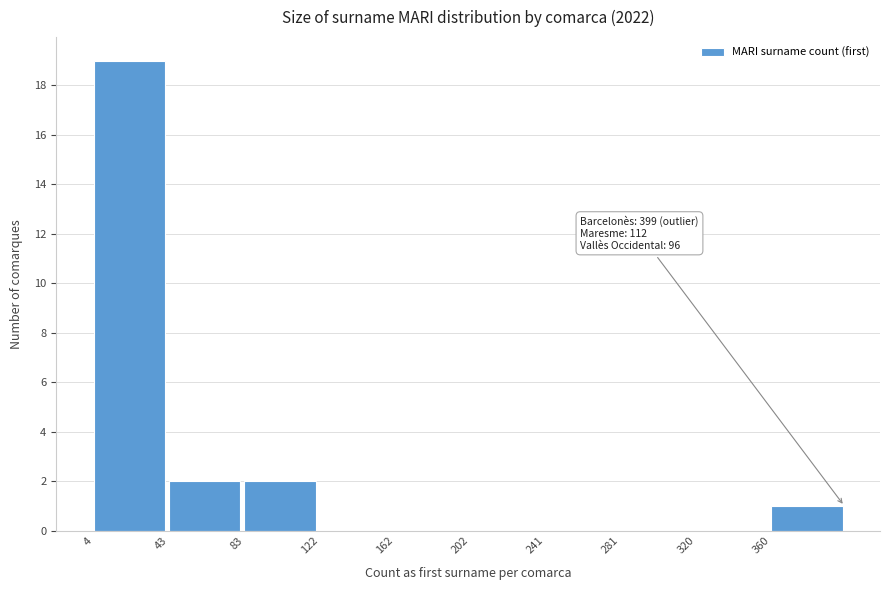

Over which range of the x-axis is the bar tallest?

5 to 45